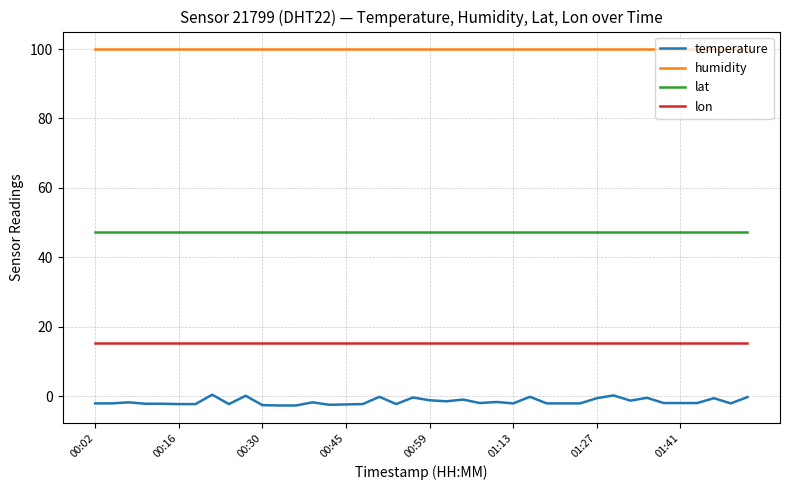

List the series in order of their peak value, highest first.

humidity, lat, lon, temperature